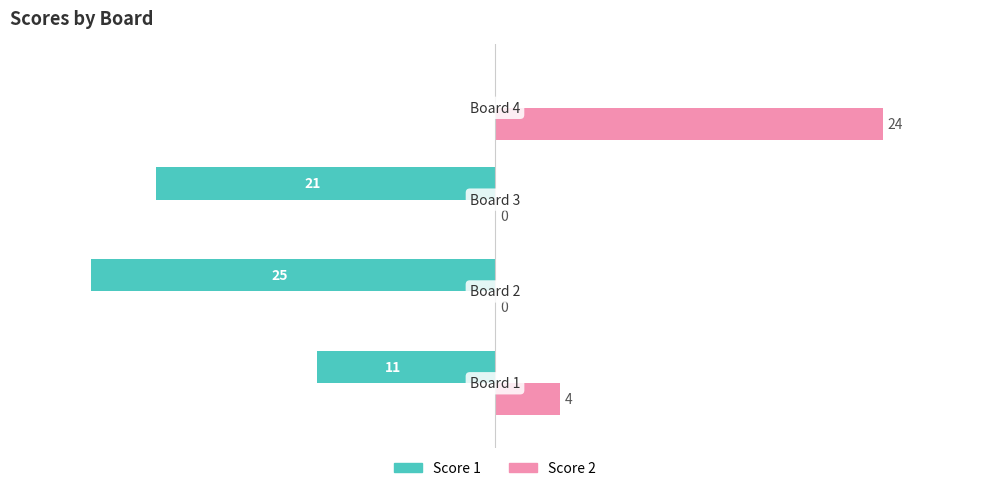

What is the greatest value displayed?

24